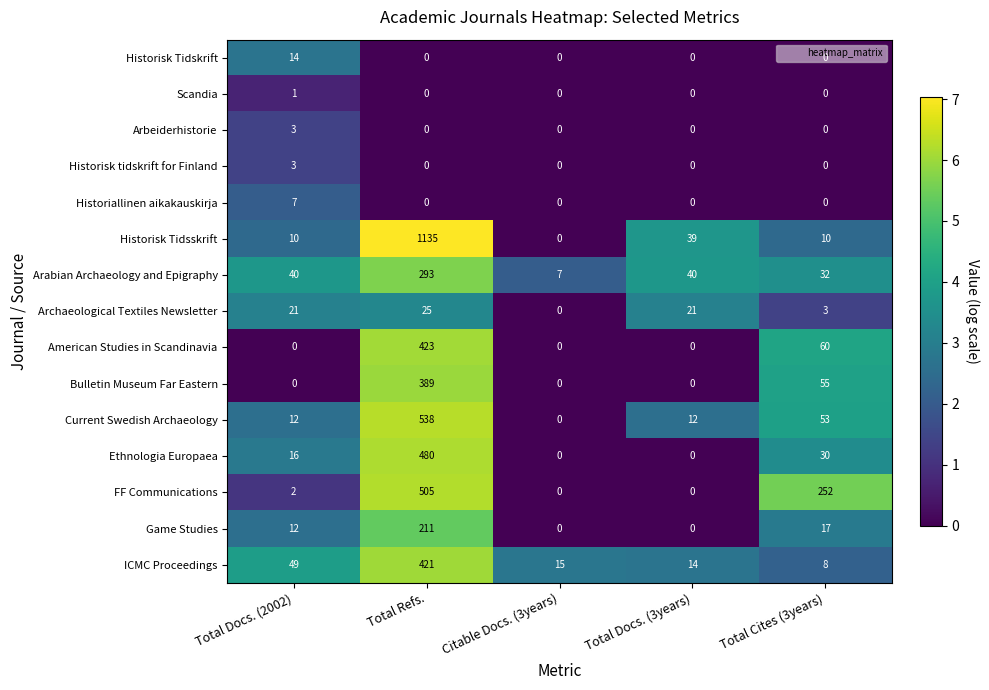

How many values in the FF Communications series are below 2?

2